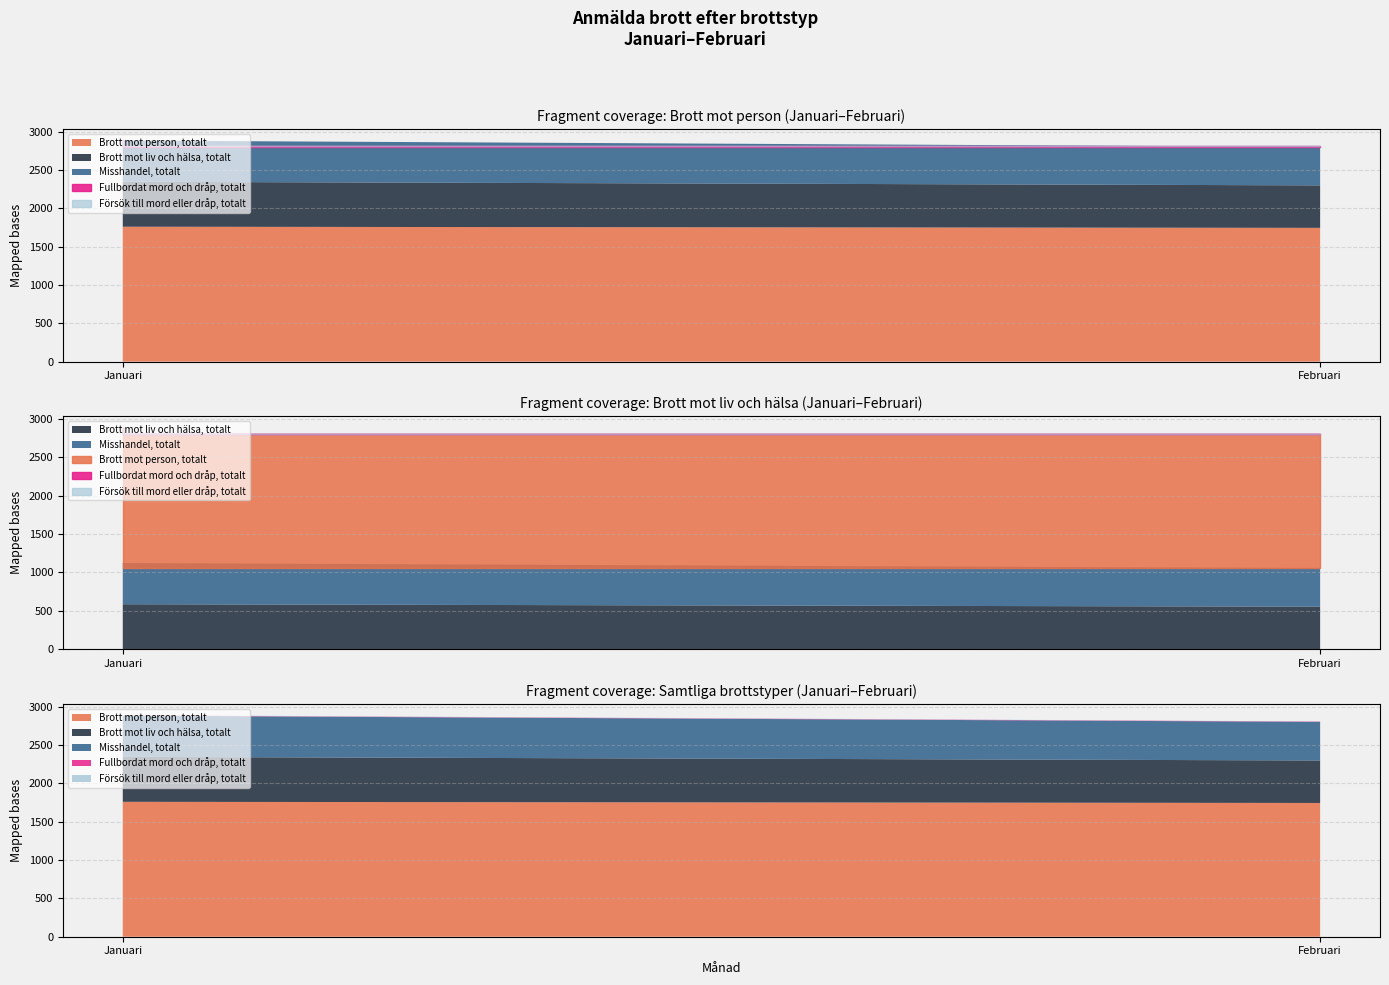

What is the maximum value for Brott mot person, totalt?

1759